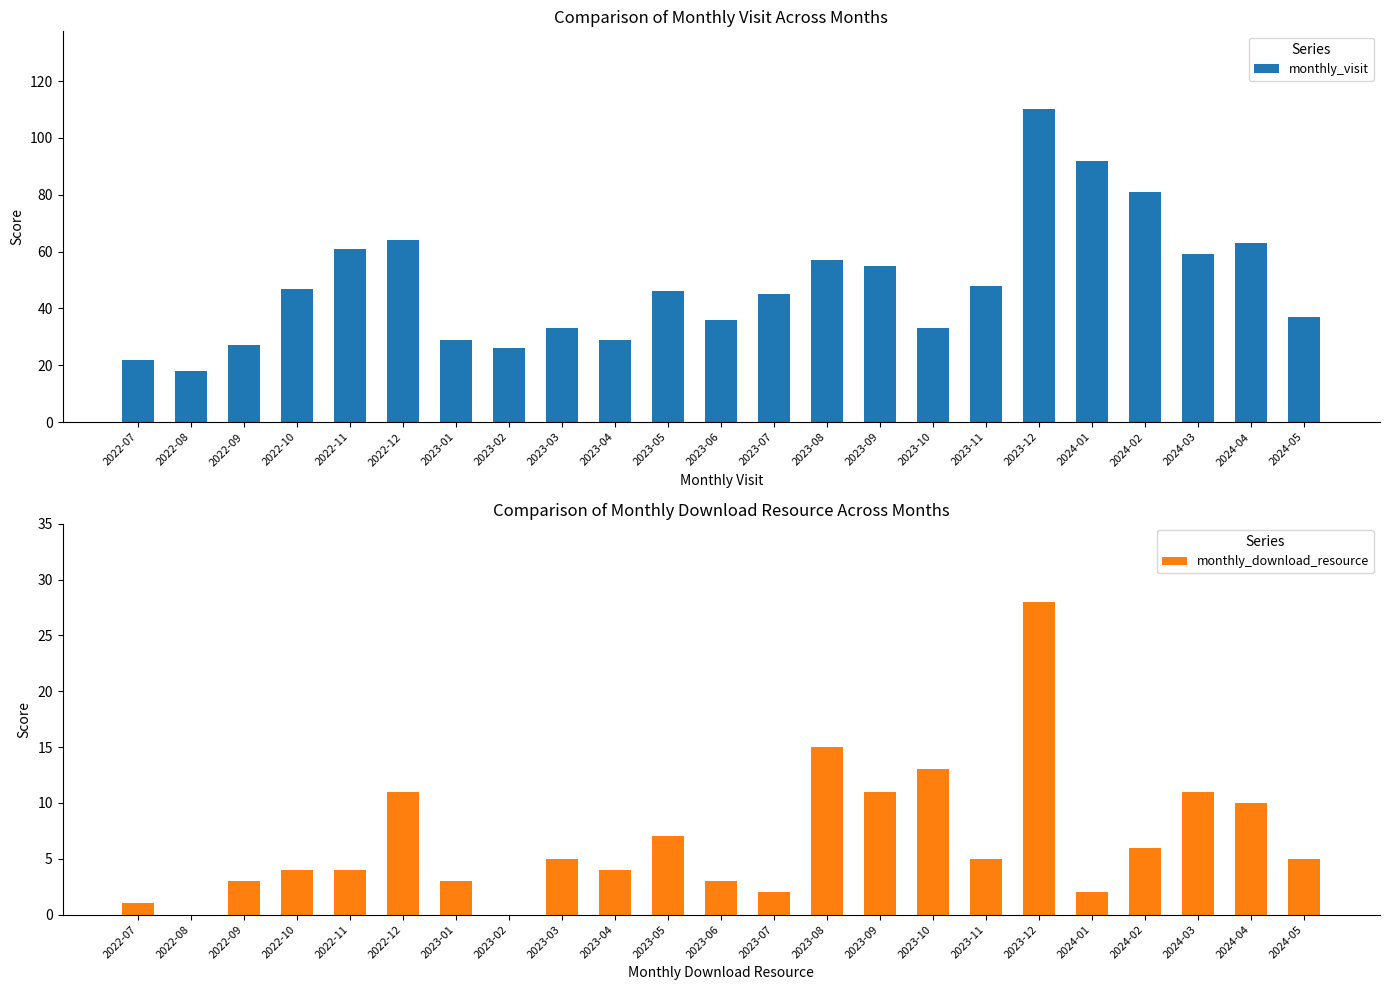

The monthly_download_resource series shows 11 at 2024-03. True or false?

True